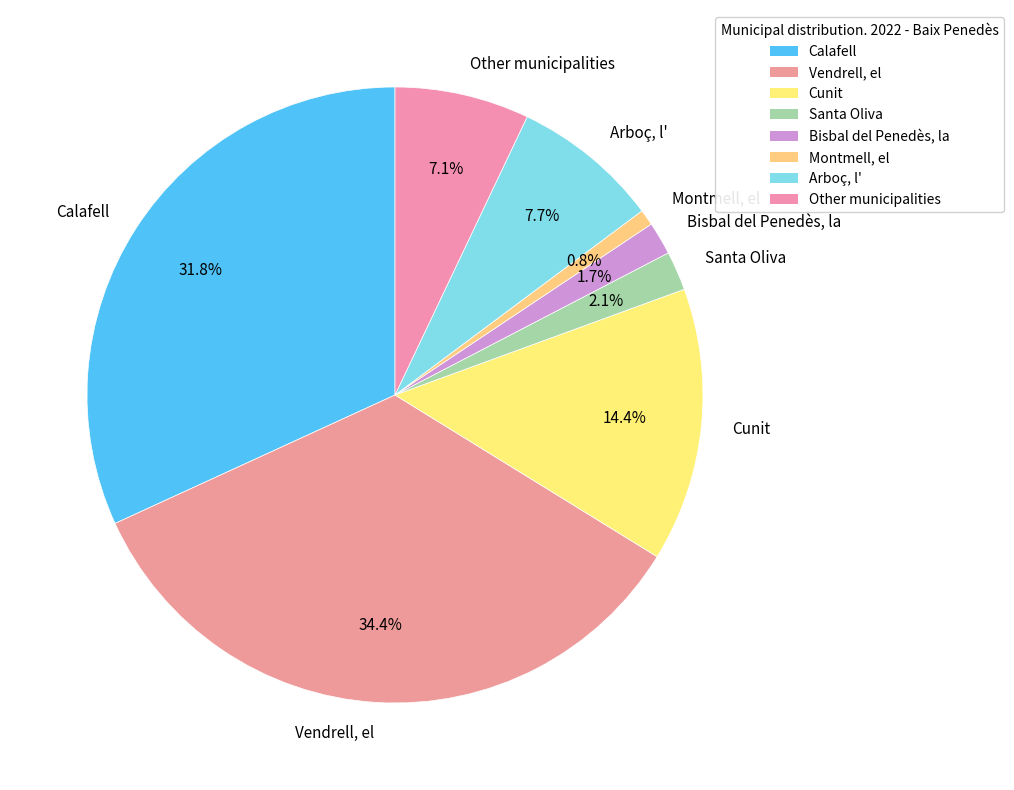

The Vendrell, el slice represents 34% of the pie. True or false?

True